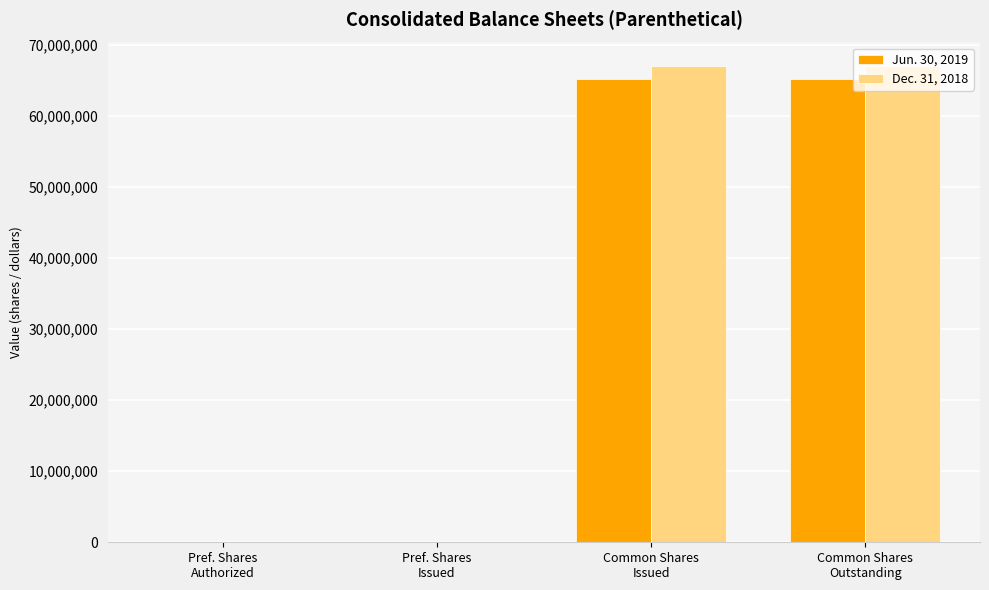

What is the greatest value displayed?

67000000